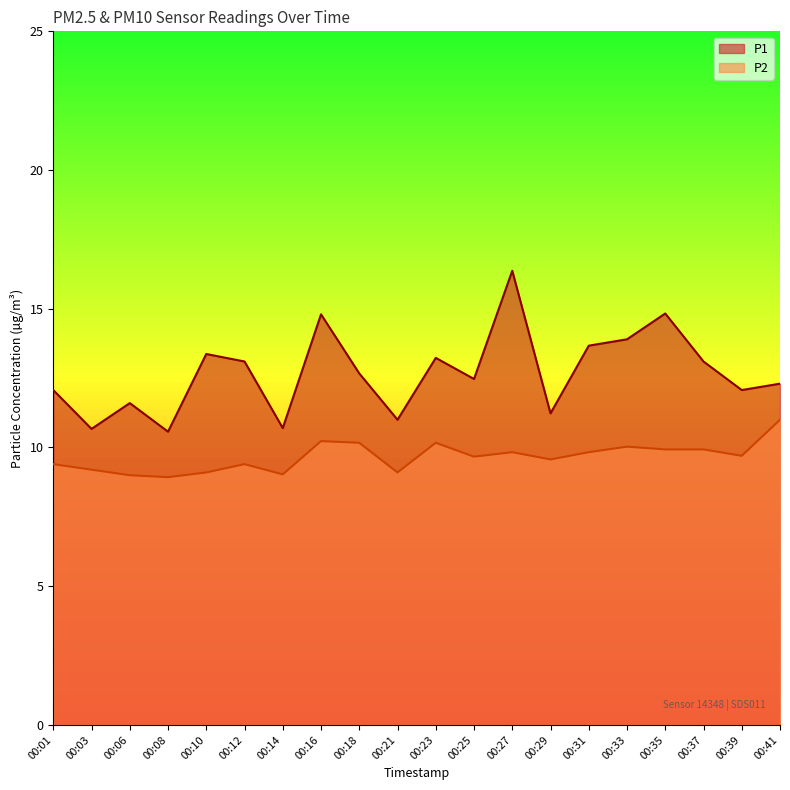

At how many categories does at least one series exceed 15?

1